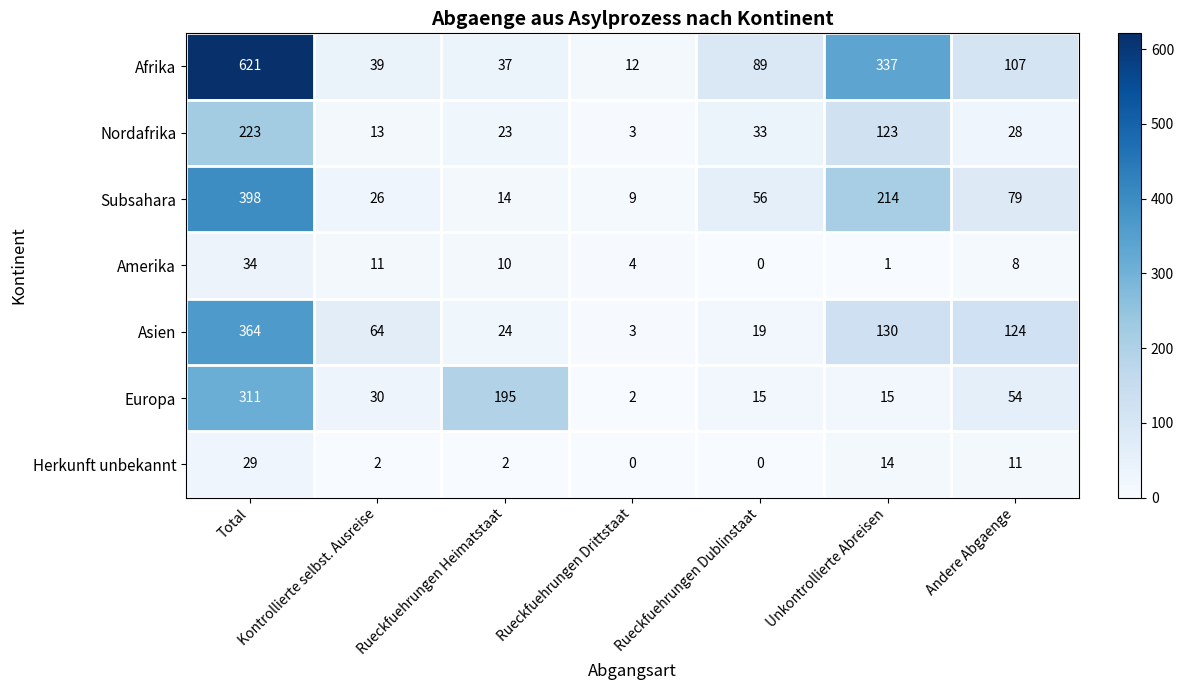

What is the difference between the maximum and minimum values in the Amerika series?

34